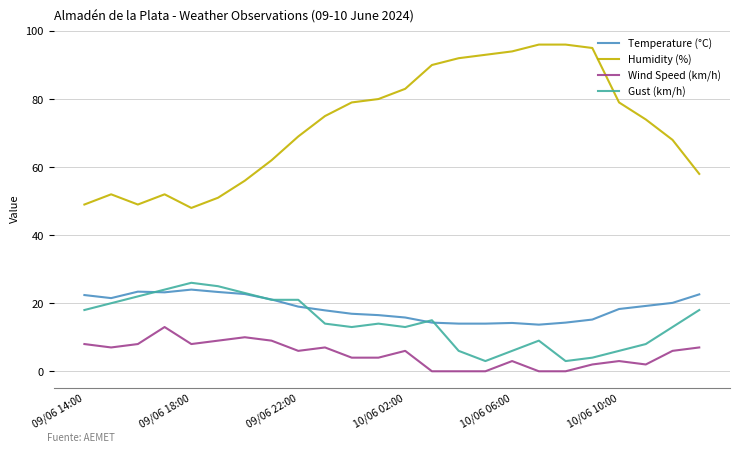

Which series has the largest total across all categories?

Humidity (%)